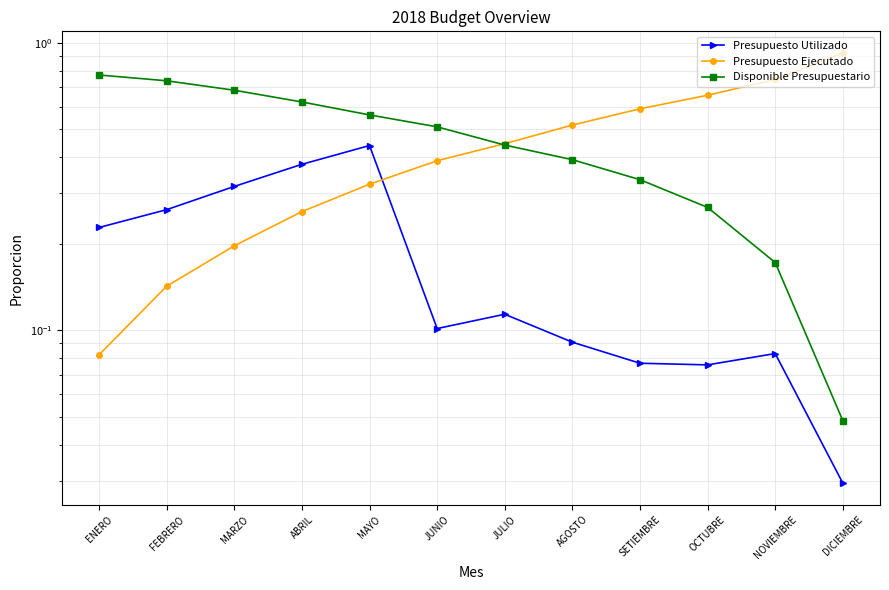

Which category has the highest value in the Disponible Presupuestario series?

ENERO